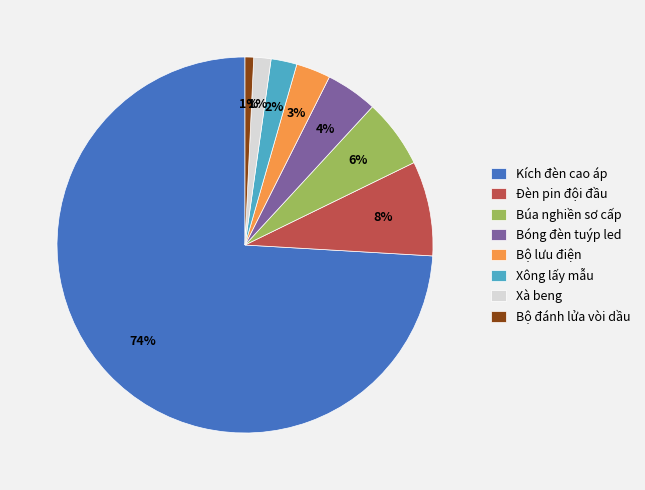

Is it true that Đèn pin đội đầu is 18% of the pie?

False